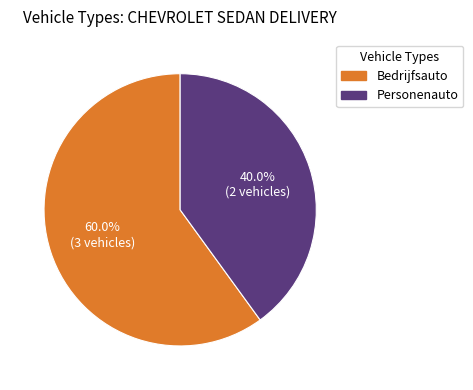

Approximately how many times larger is the value at Personenauto compared to Bedrijfsauto?

0.7